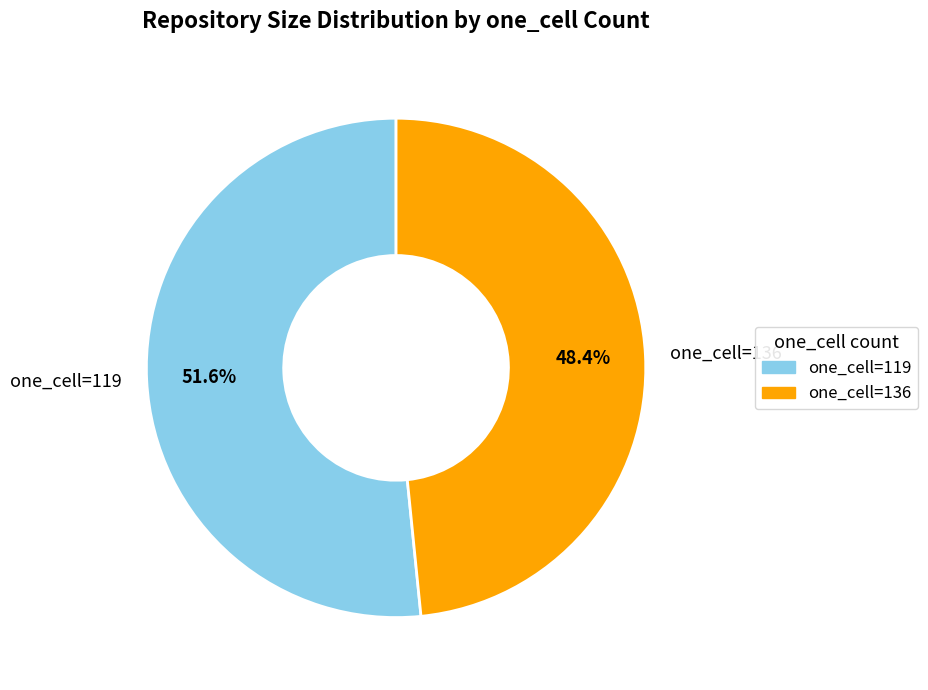

Does one_cell=119 represent more than half of the total?

Yes